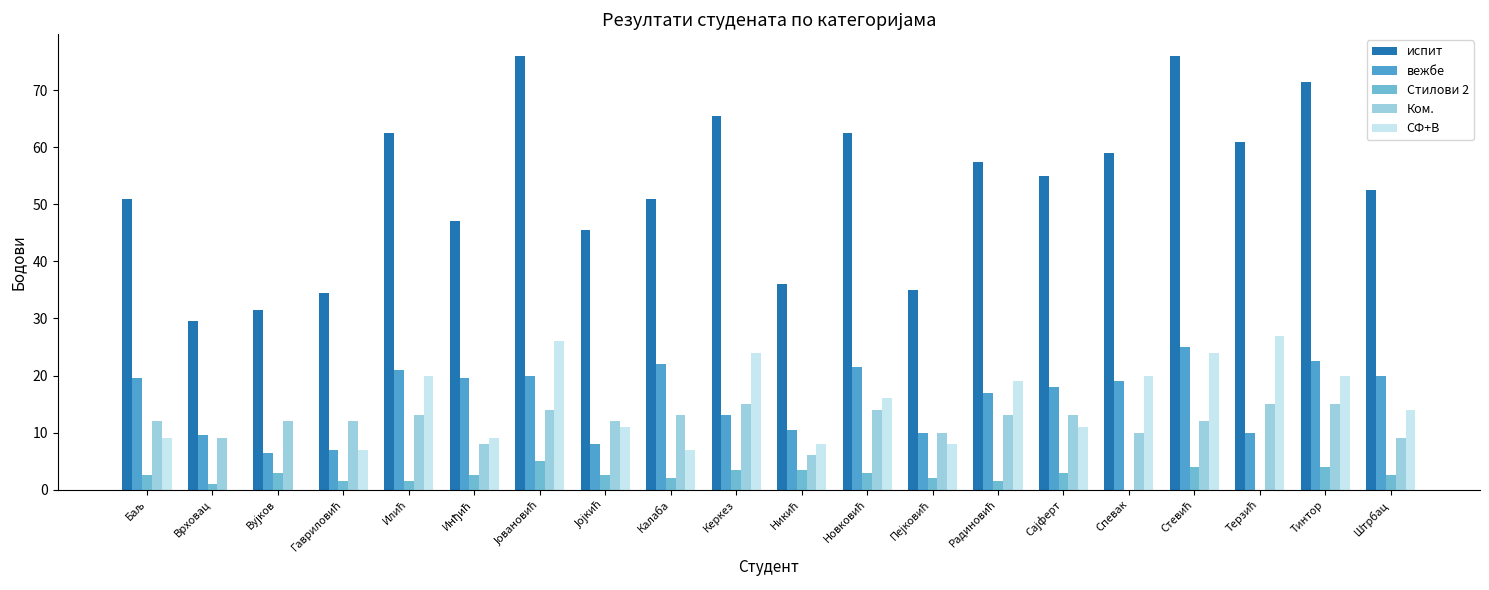

Which has a higher value, Инђић or Стевић?

Стевић